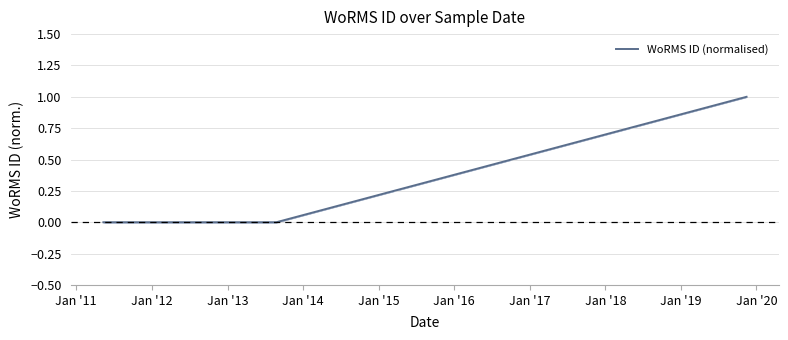

Does the chart display data point markers on the line(s)?

No